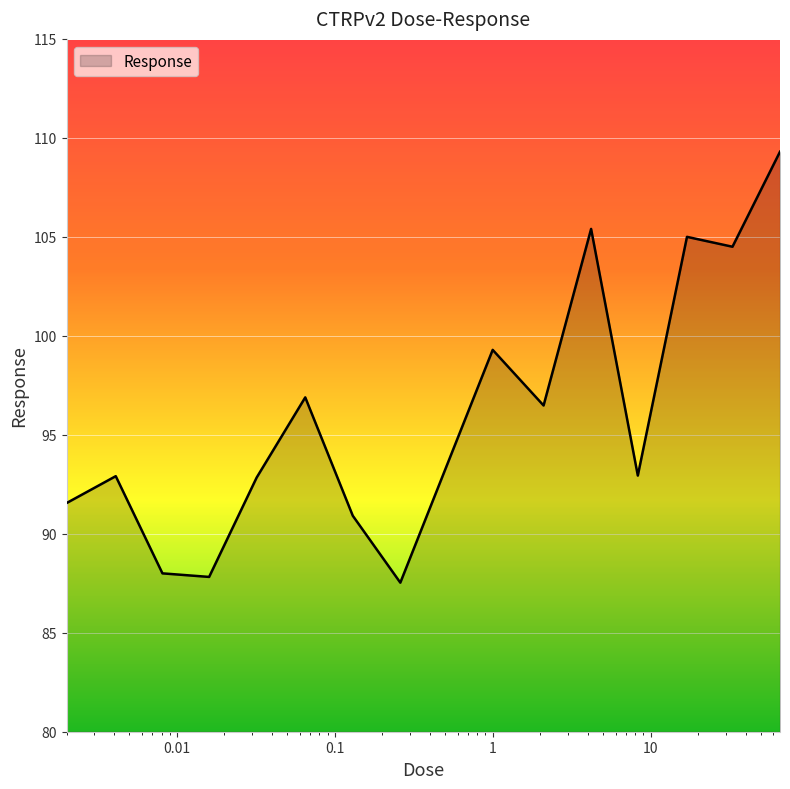

What is the greatest value displayed?

109.3